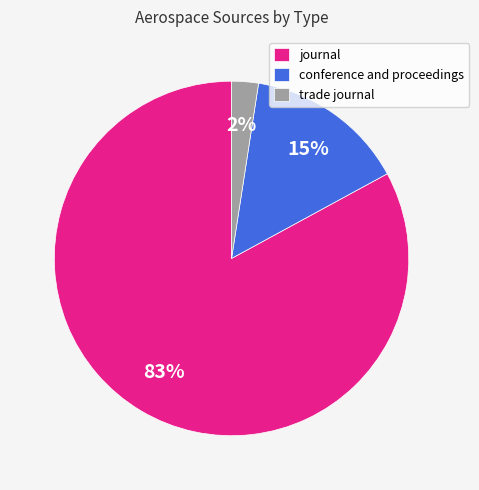

Is there a majority slice in this chart?

Yes